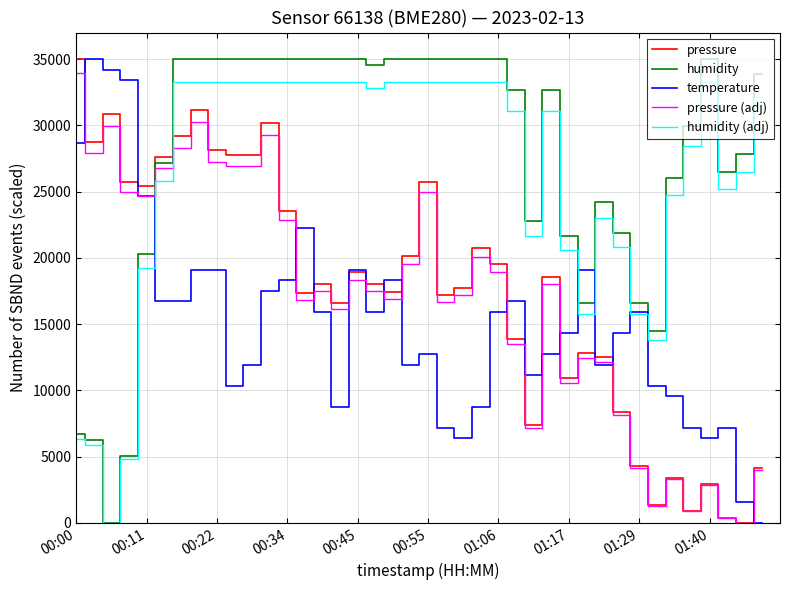

True or false: humidity (adj) and pressure cross at least once.

True